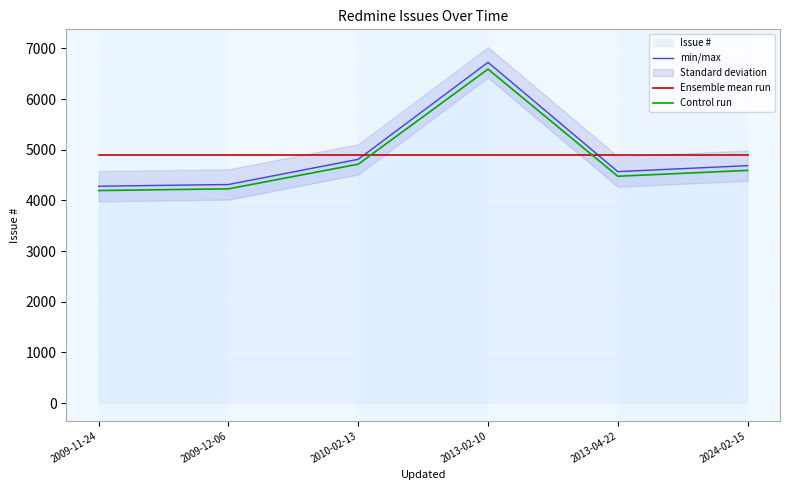

True or false: Ensemble mean run has a value of 4898.5 at 2009-12-06.

True